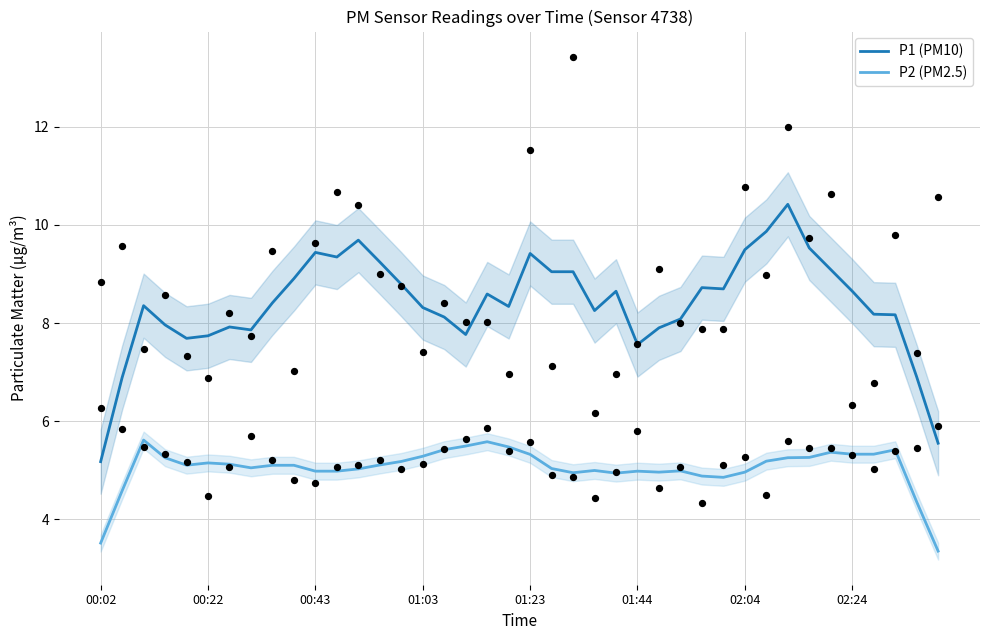

Which series contains the highest Y value?

P1 (PM10)